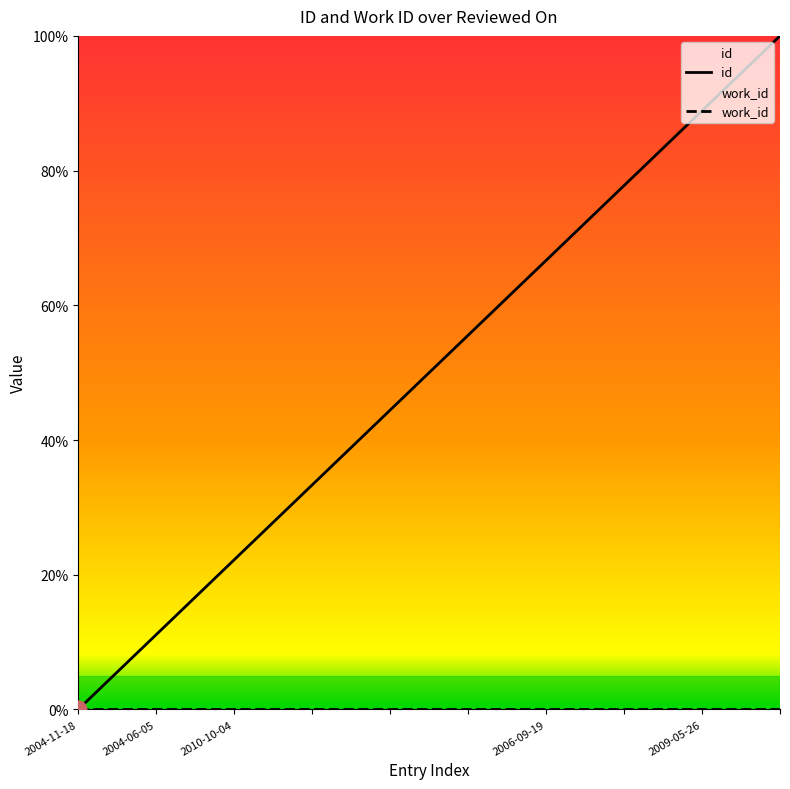

What is the total value across all series at 5?

55.6